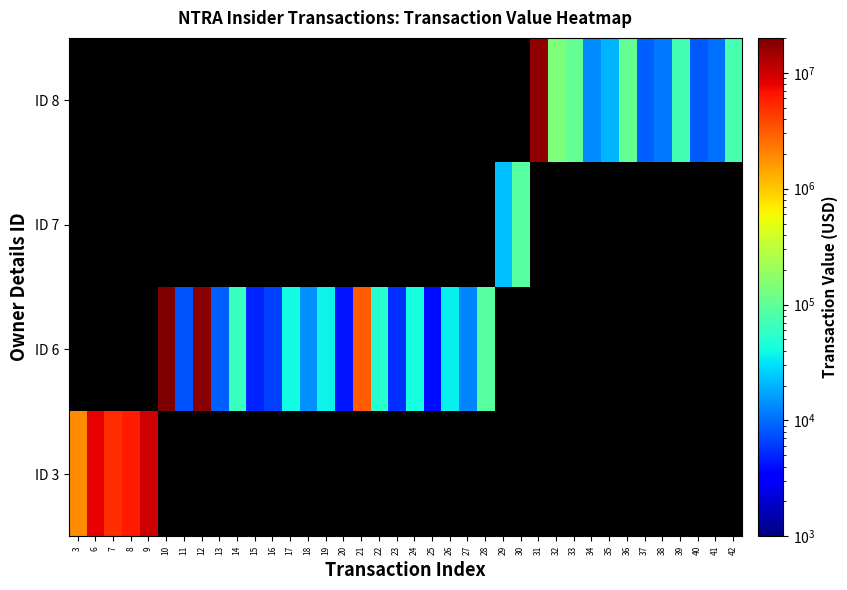

Between 23 and 13, which is larger?

13